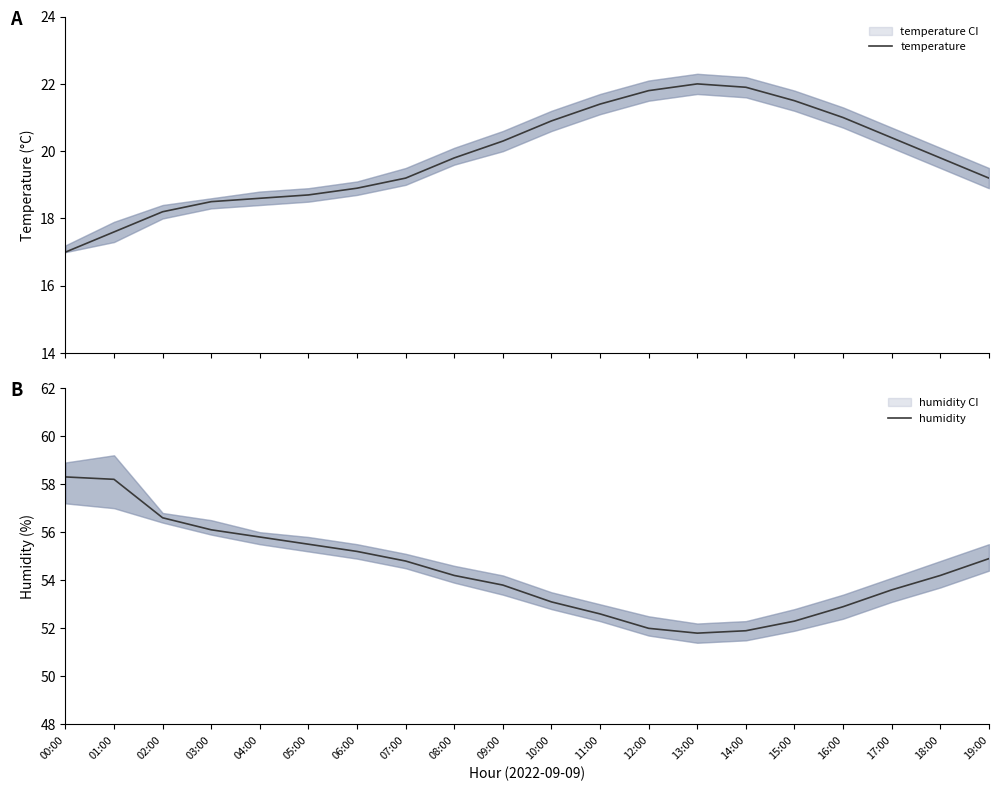

What is the value of the temperature point at the 6th from the left?

18.7